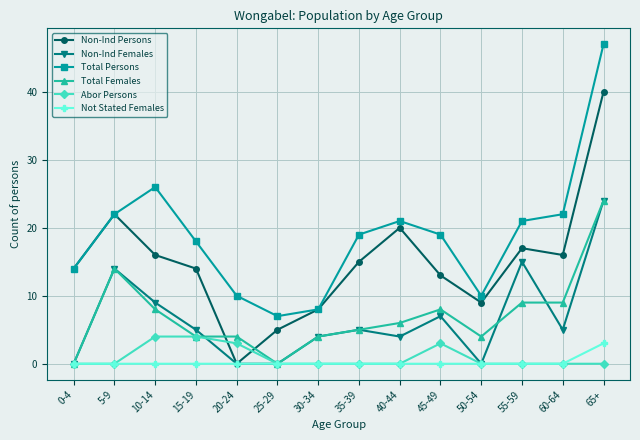

True or false: Total Persons and Non-Ind Females cross at least once.

False